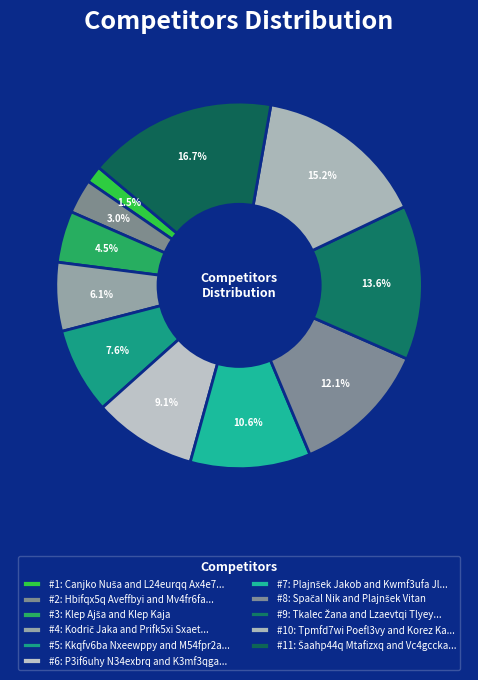

Which category has the biggest portion of the pie?

Šaahp44q Mtafizxq and Vc4gccka Vfuez7la